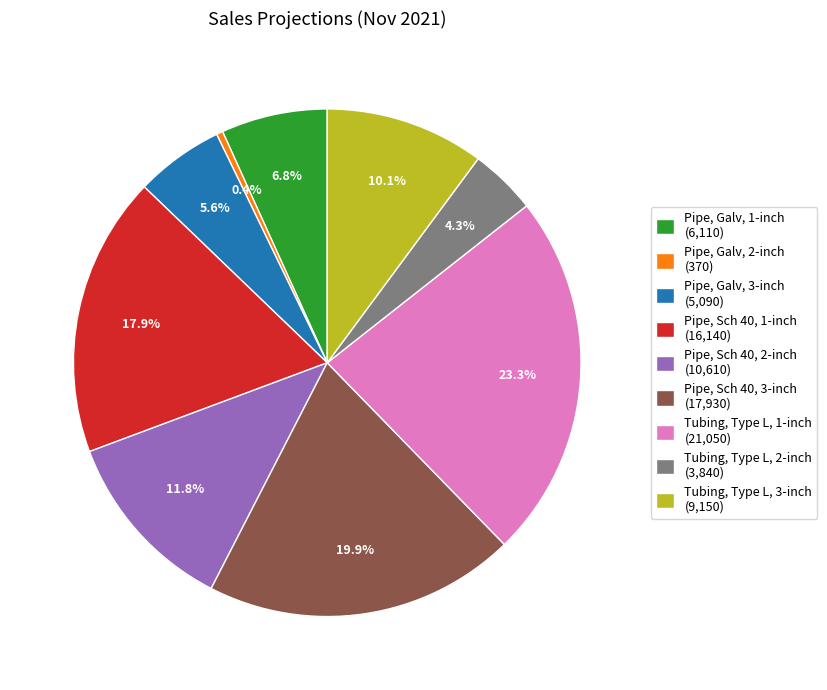

To the nearest percent, what is the difference between the Tubing, Type L, 2-inch and Tubing, Type L, 1-inch slice percentages?

19%